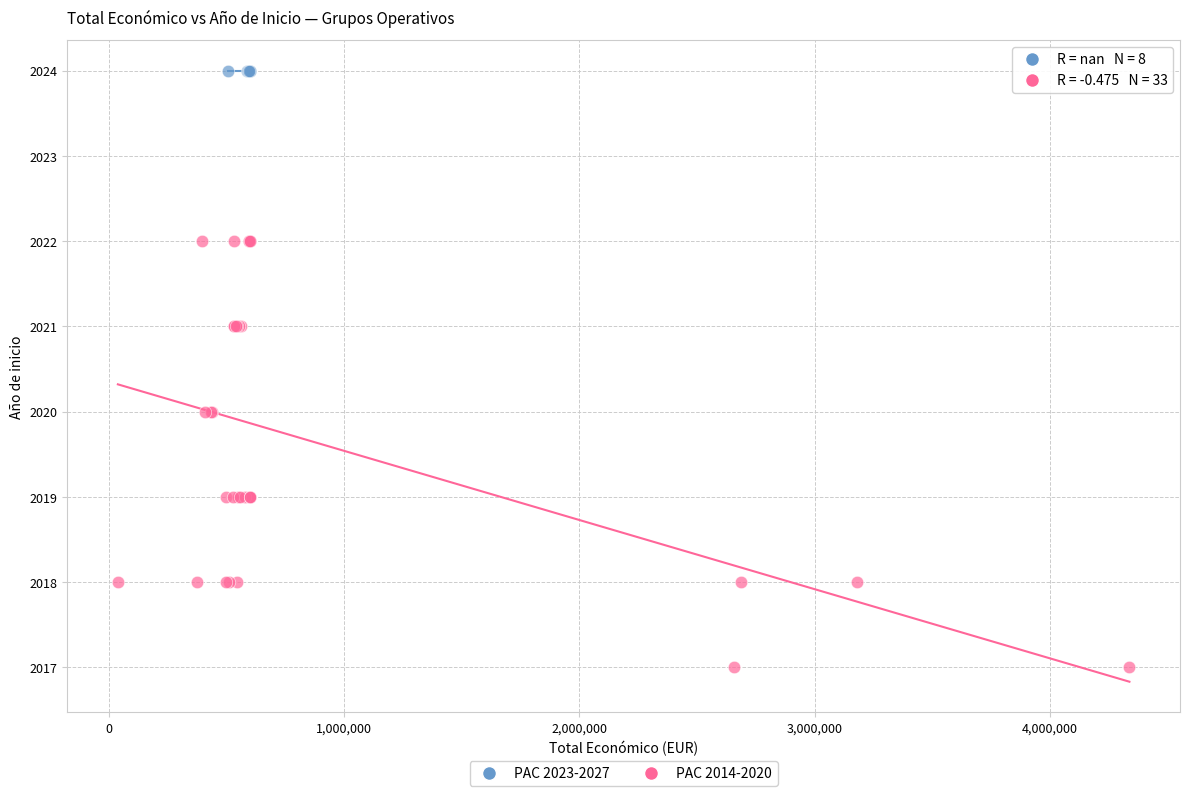

Which series contains the lowest Y value?

PAC 2014-2020